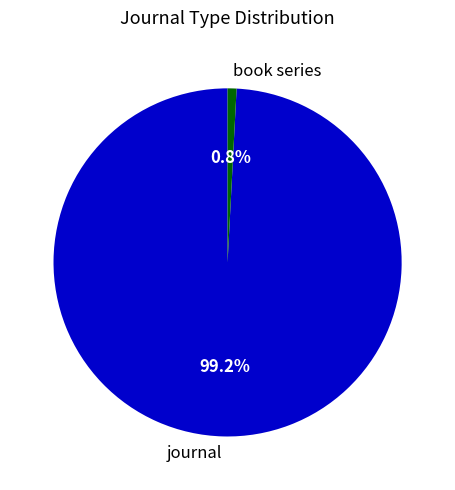

Rank the categories by value from lowest to highest.

book series, journal